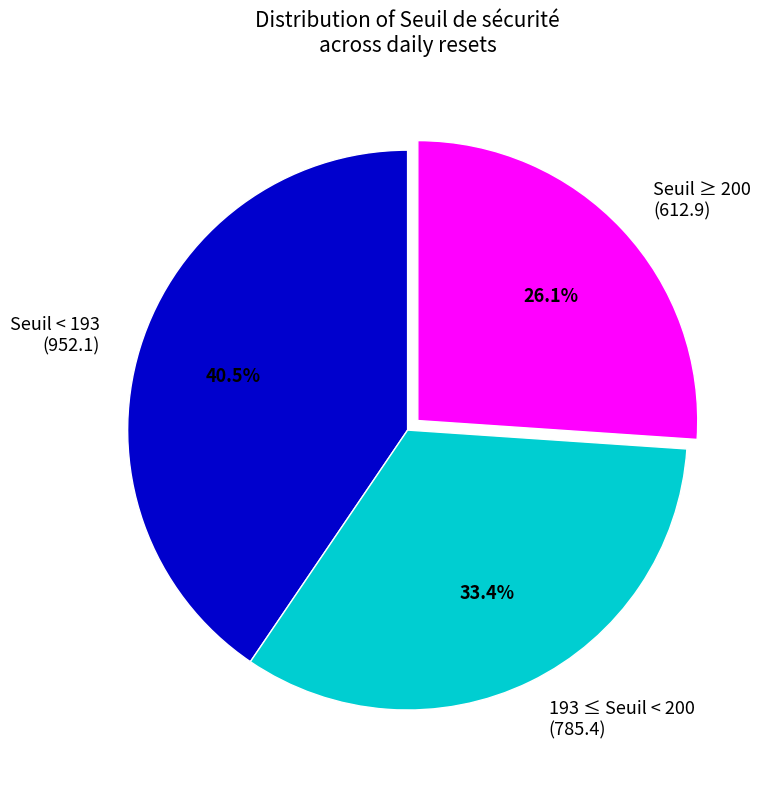

Do Seuil < 193 (952.1) and Seuil ≥ 200 (612.9) together represent more than half of the pie?

Yes